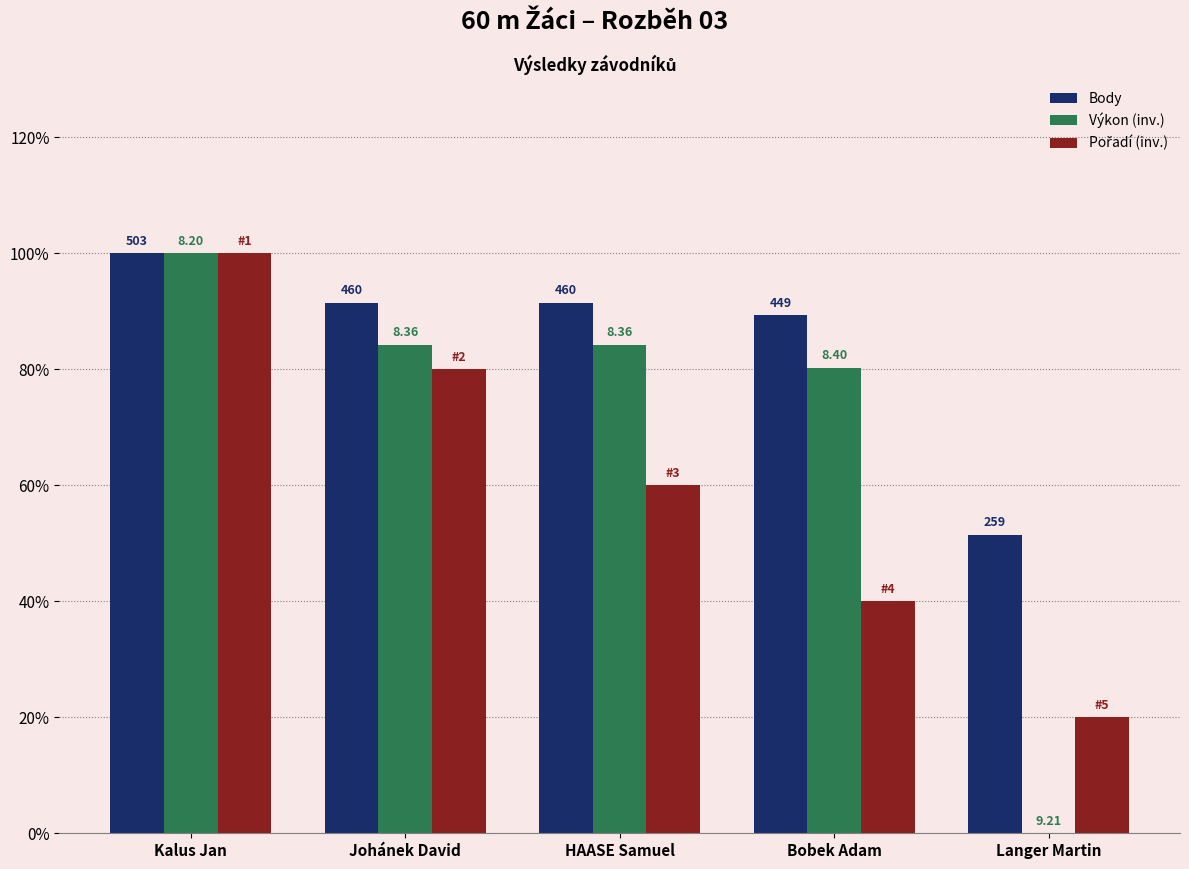

Is the value of Výkon (inv.) at Johánek David greater than the value of Pořadí (inv.) at Bobek Adam?

Yes